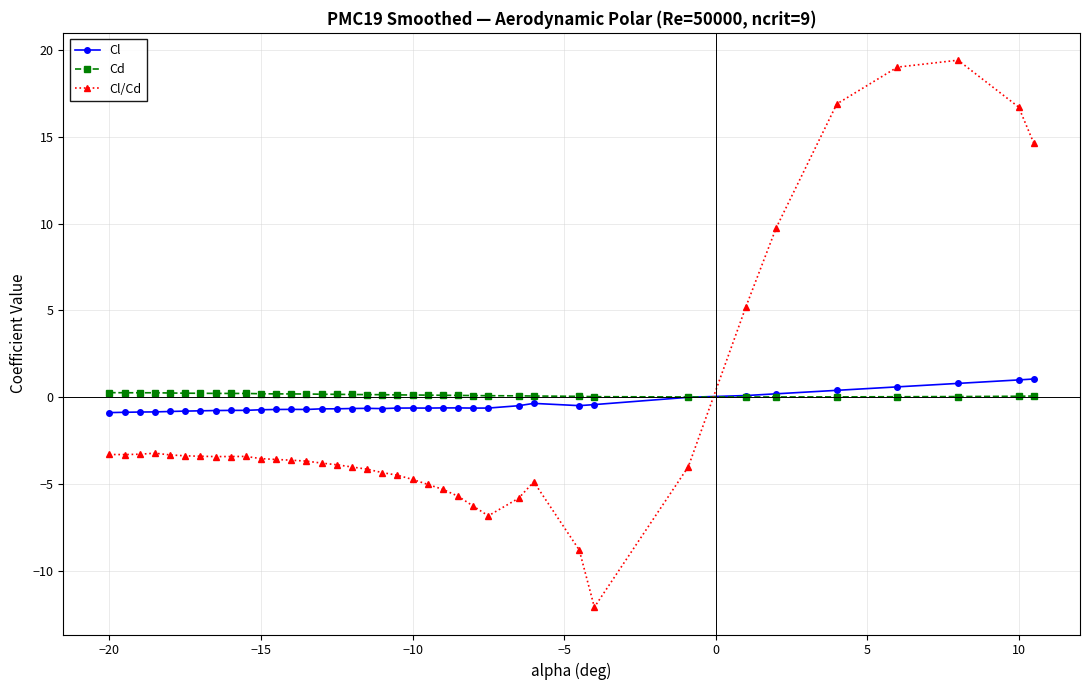

True or false: Cd and Cl cross at least once.

True